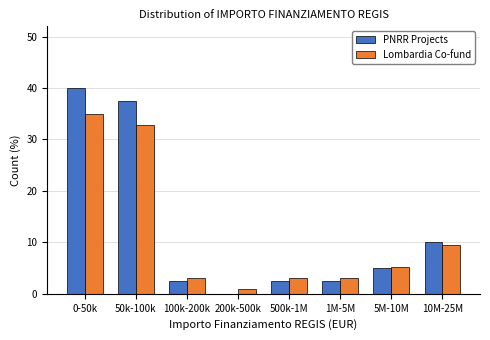

What is the sum of the PNRR Projects values at 10M-25M and 100k-200k?

12.5